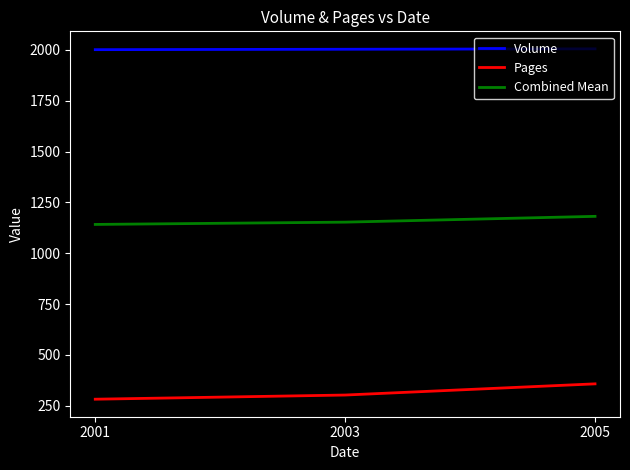

What is the maximum value for Pages?

357.5